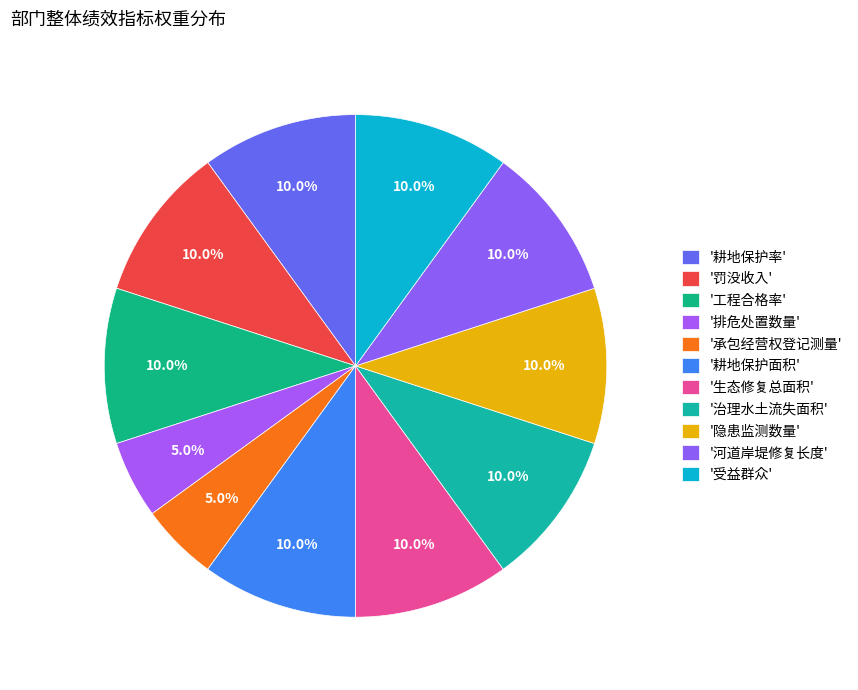

Count the number of slices in the pie.

11